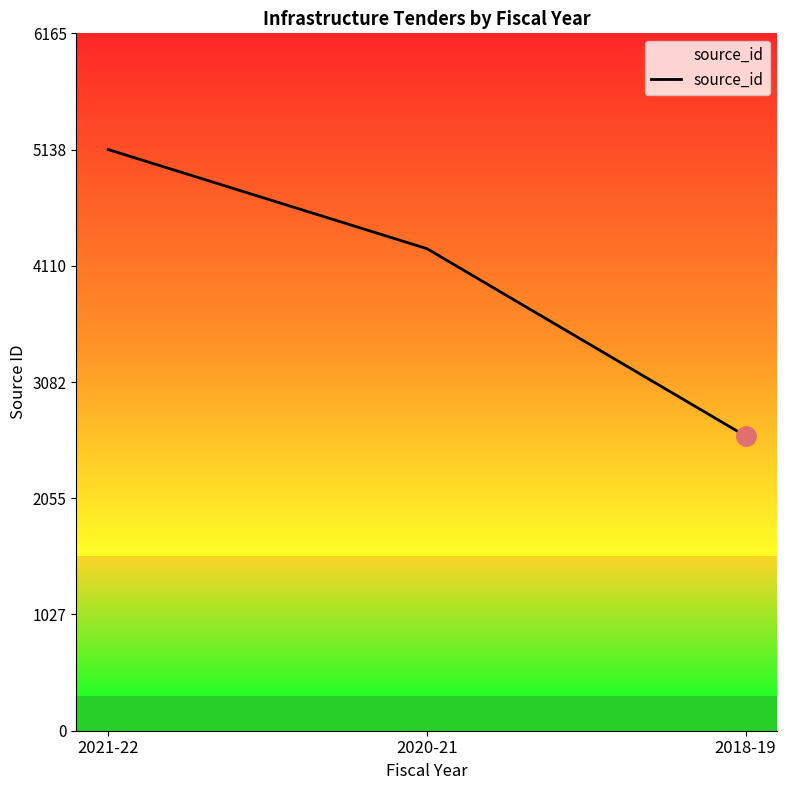

At which label is the value closest to 3872?

2020-21